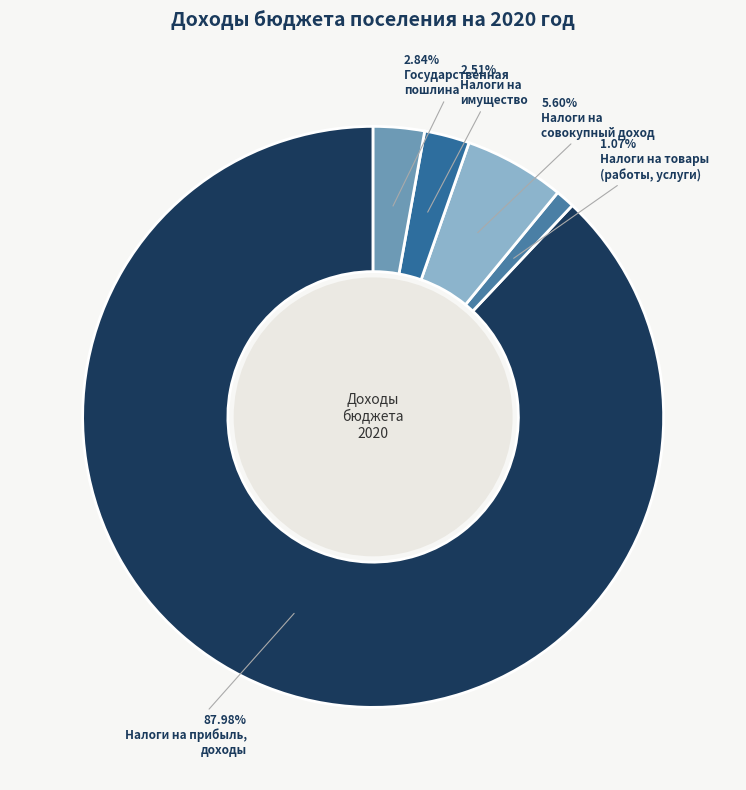

How many segments does this pie chart have?

5